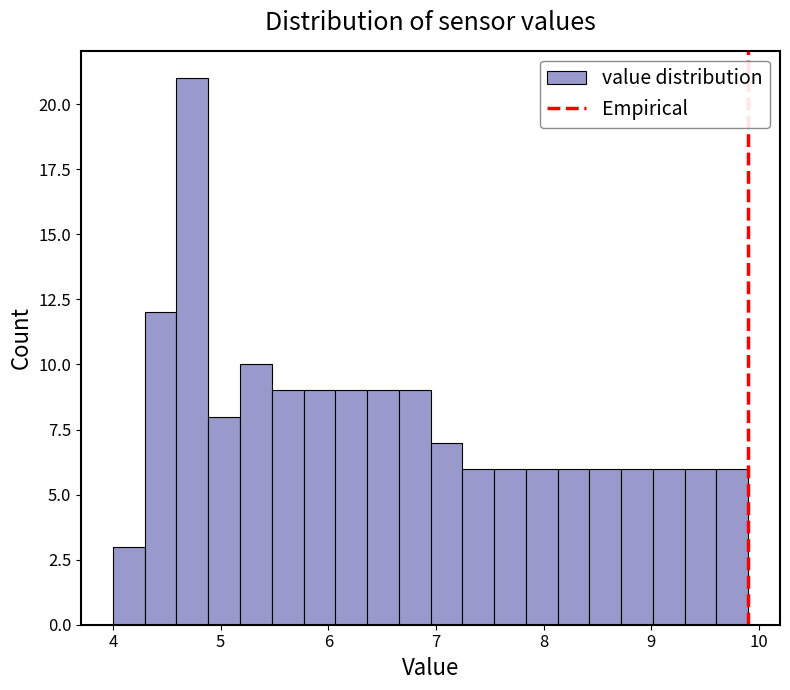

Read against the x-axis, roughly where is the centre of the tallest bar?

4.7